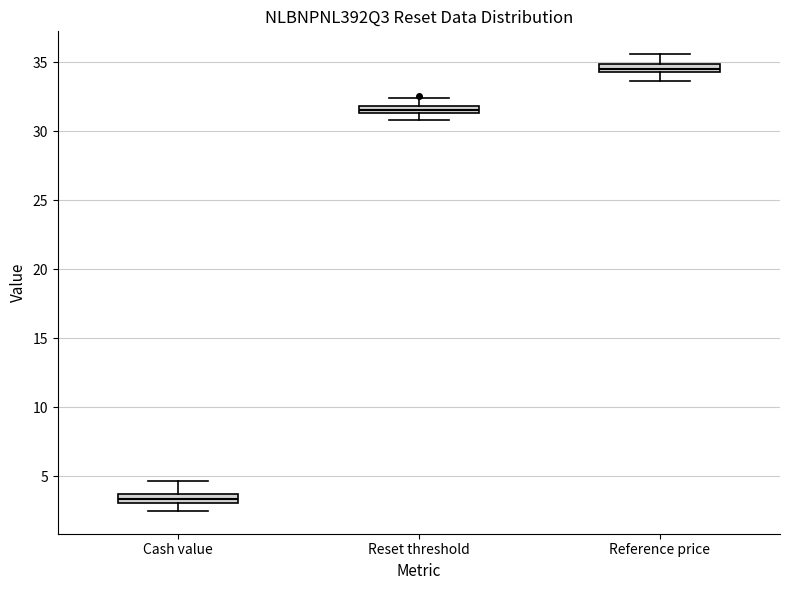

Where does the lower whisker of the box for Cash value end on the y-axis? The values are not printed on the chart, so give them approximately, as read against the axis.

2.5